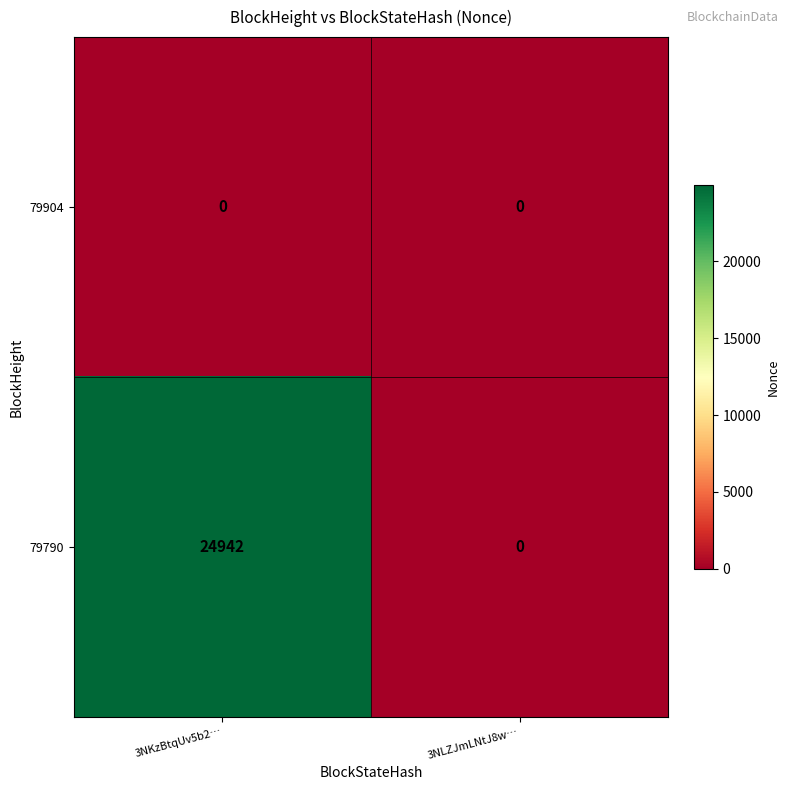

What is the sum of the 79790 values at 3NKzBtqUv5b2… and 3NLZJmLNtJ8w…?

24942